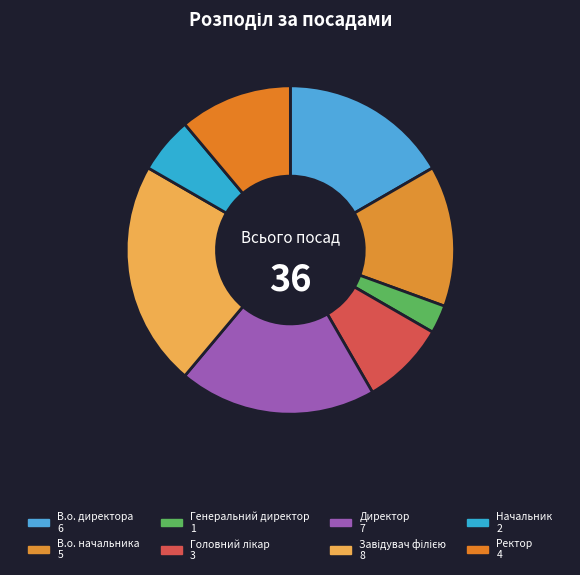

How many slices are in this pie chart?

8